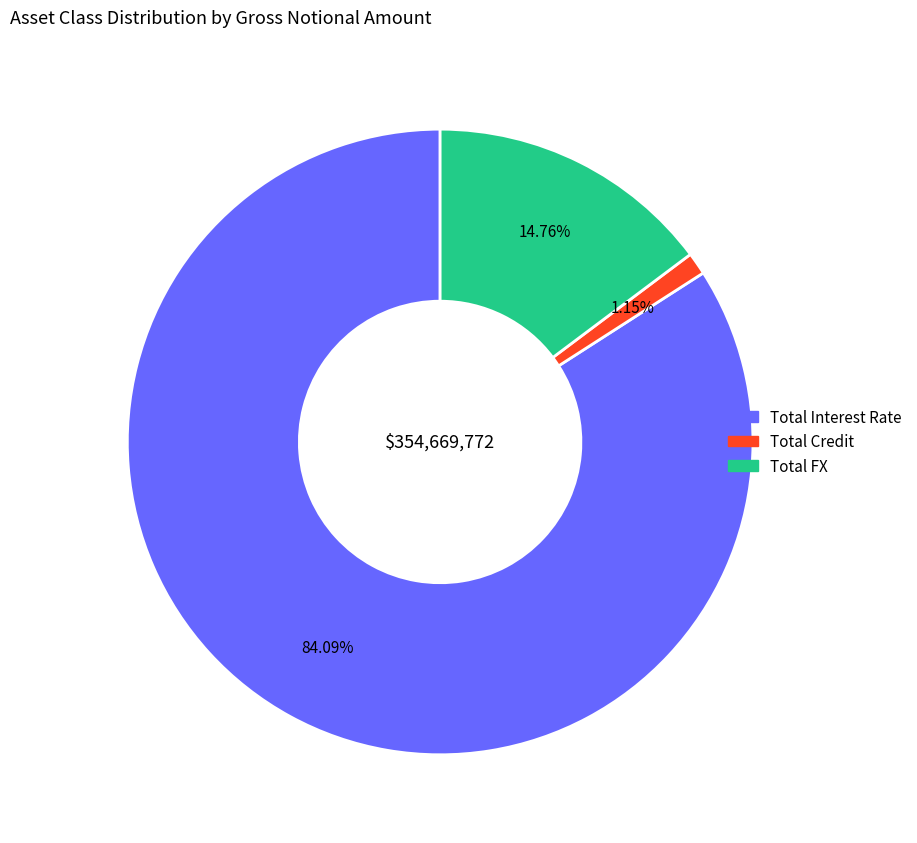

Between Total FX and Total Credit, which is larger?

Total FX